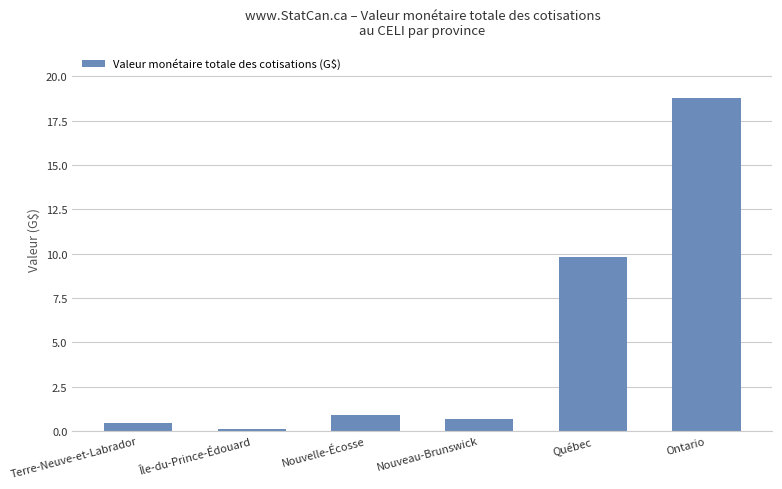

The value at Nouvelle-Écosse is 0.9. True or false?

True